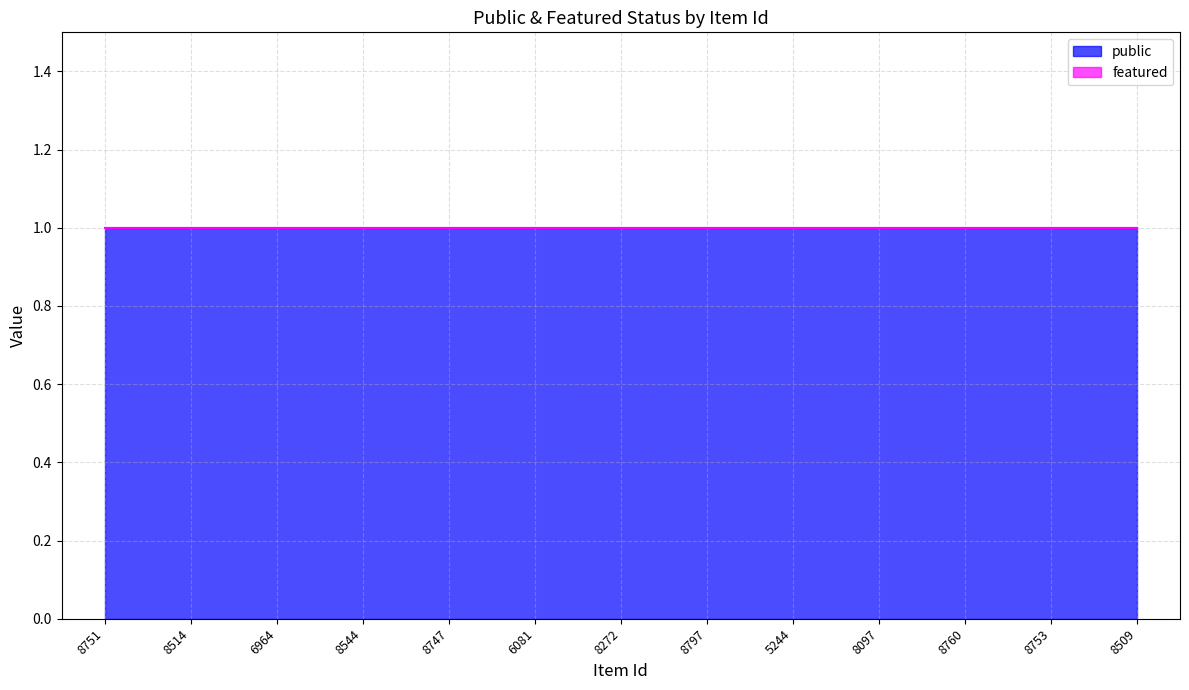

Between 8760 and 8544, which is larger?

8760